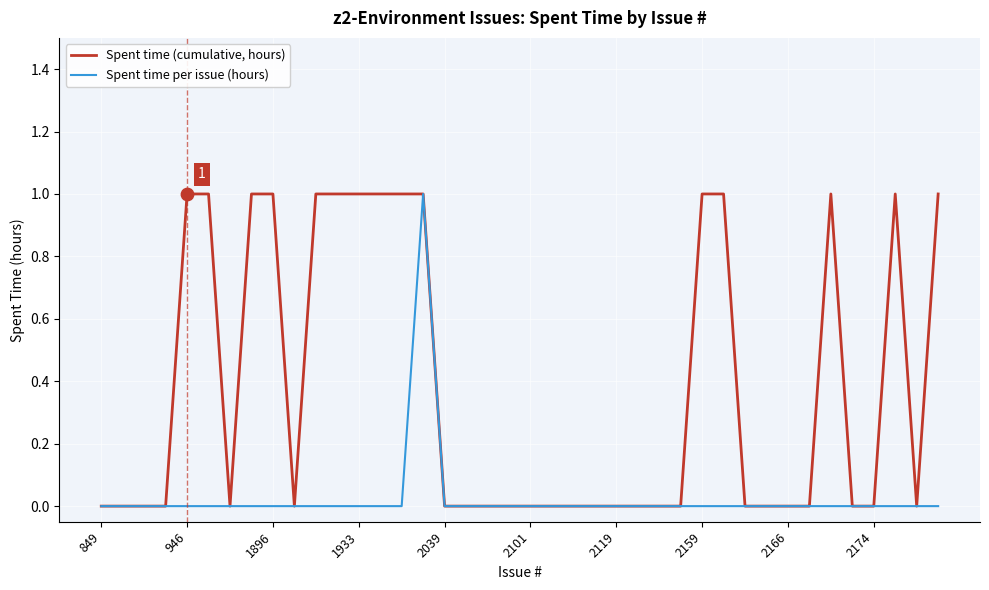

What are all the series names shown in the legend?

Spent time (cumulative, hours), Spent time per issue (hours)